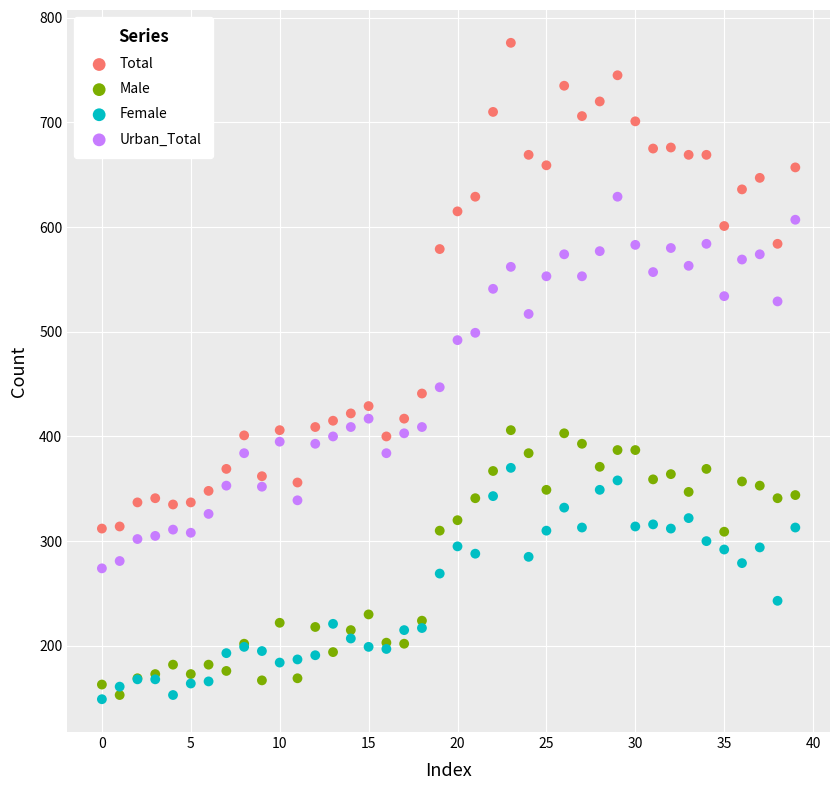

Which series reaches the maximum Y coordinate?

Total